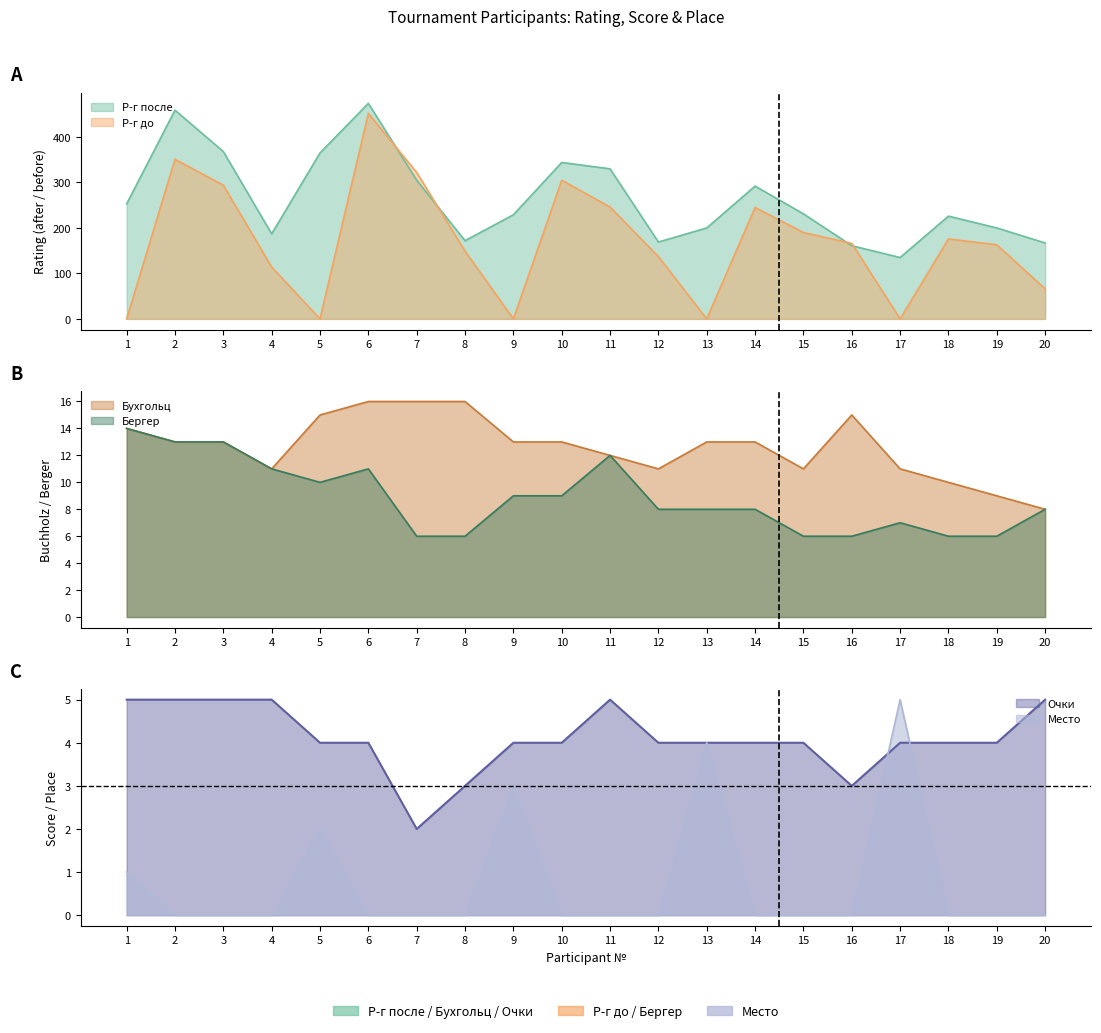

How many interior local peaks does the Р-г до series have?

5